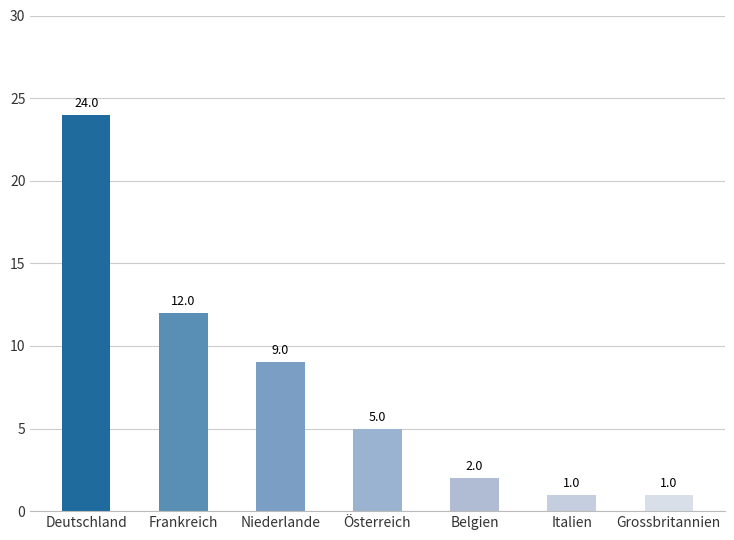

What is the sum of all values?

54